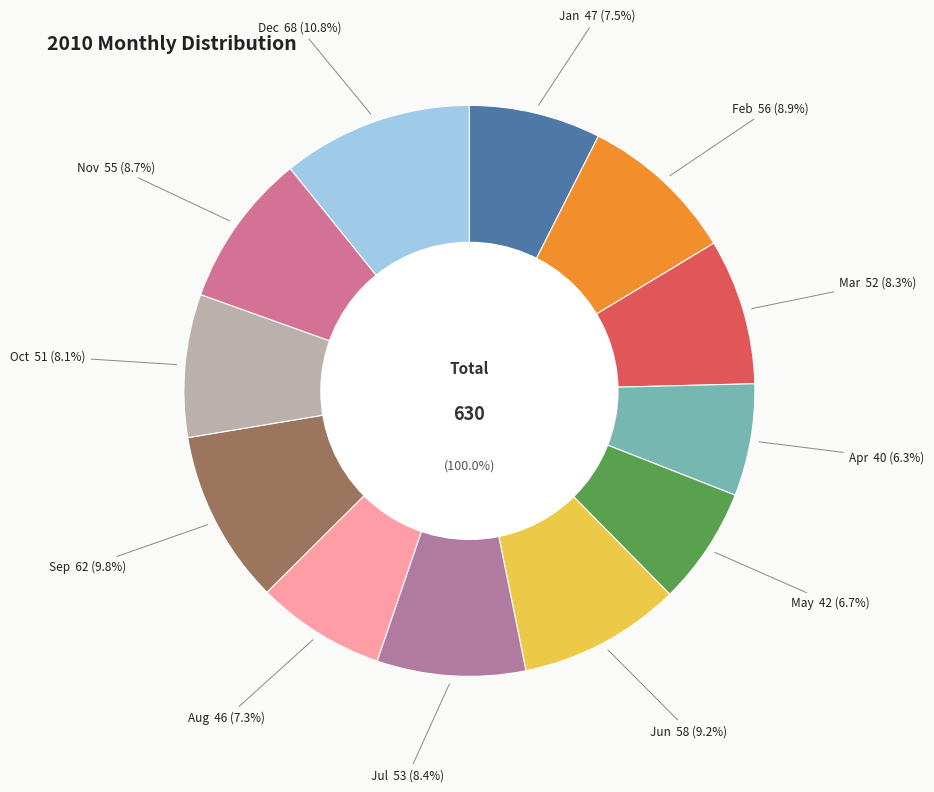

How many segments does this pie chart have?

12